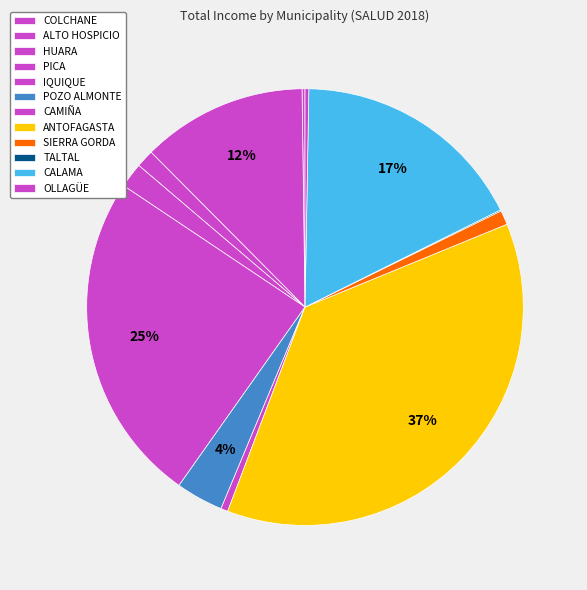

Which slice is the smallest?

TALTAL